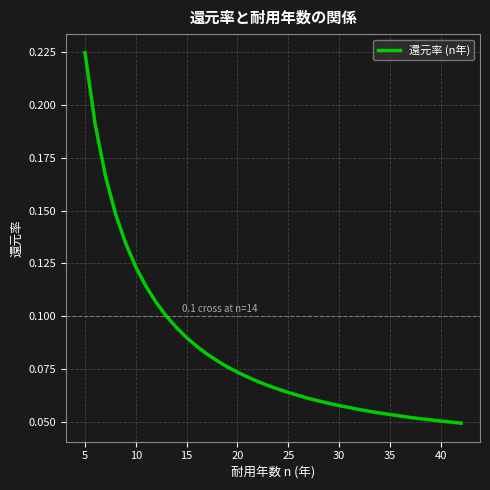

What is the sum of all values?

3.2